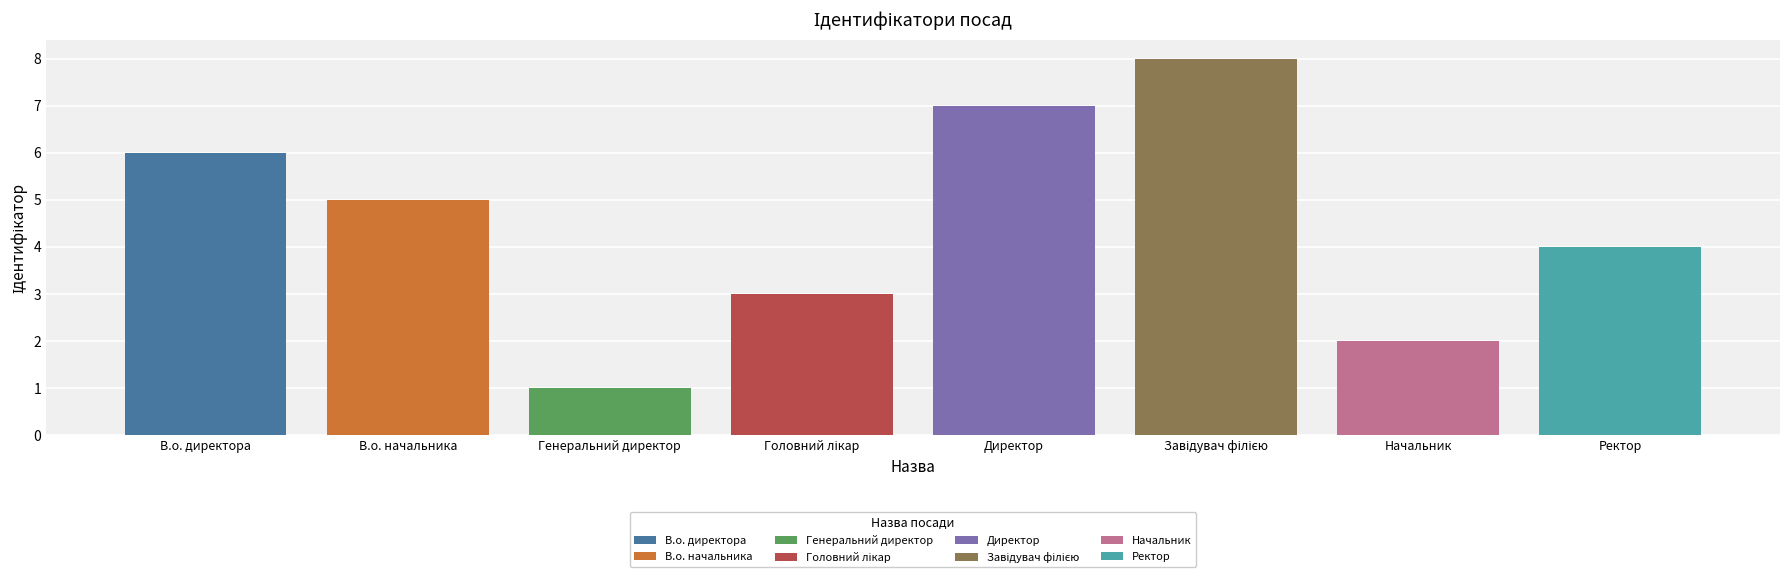

List the labels in order of value, smallest first.

Генеральний директор, Начальник, Головний лікар, Ректор, В.о. начальника, В.о. директора, Директор, Завідувач філією